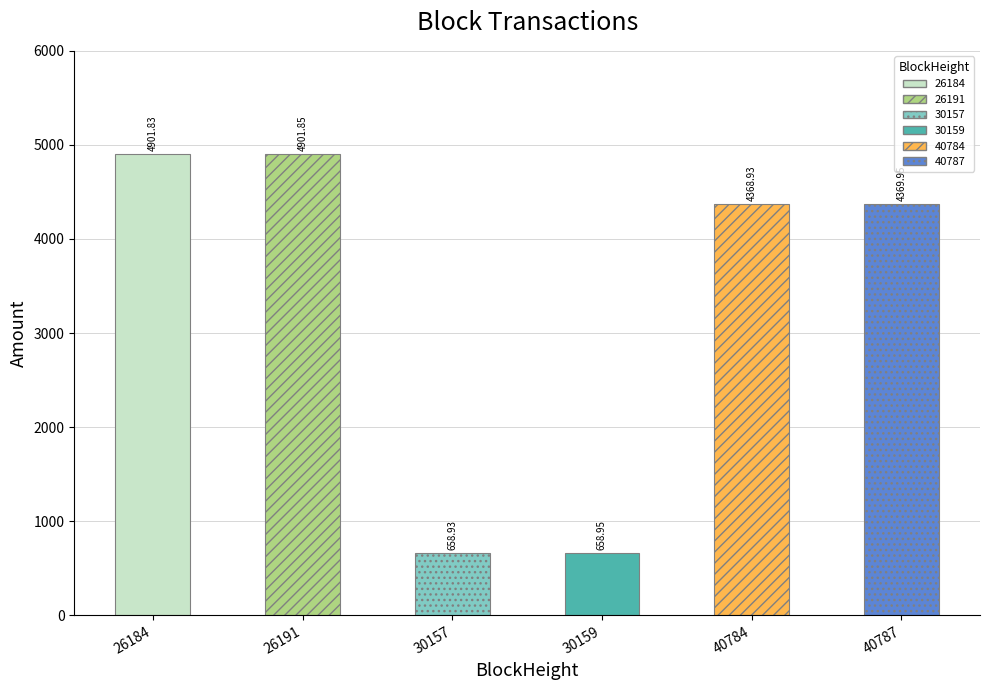

Is it true that the value at 40784 is 1289.2?

False